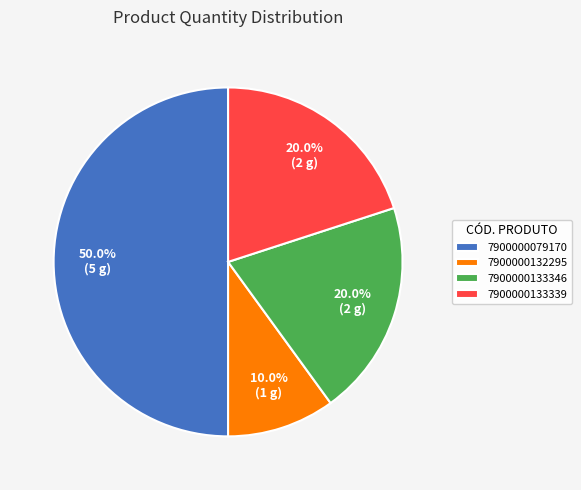

What percentage do 7900000079170 and 7900000133346 together represent?

70.0%